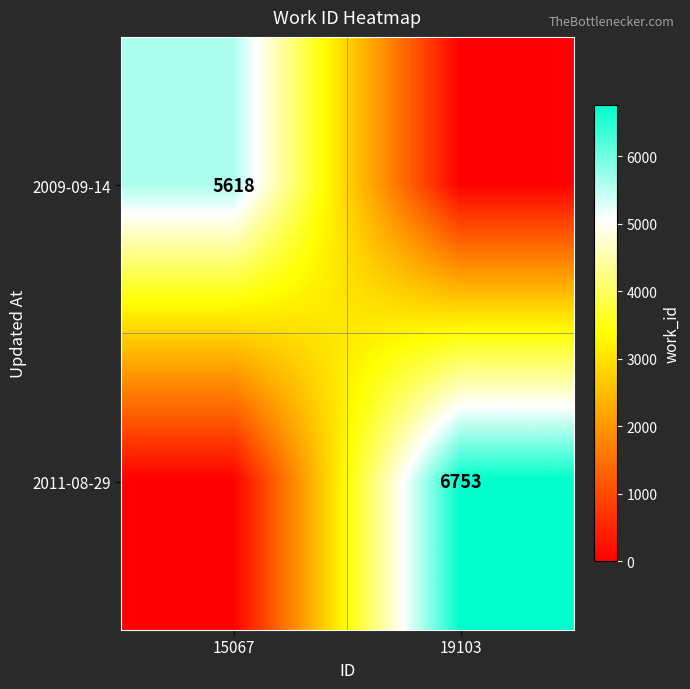

The 2011-08-29 series shows 6753 at 19103. True or false?

True